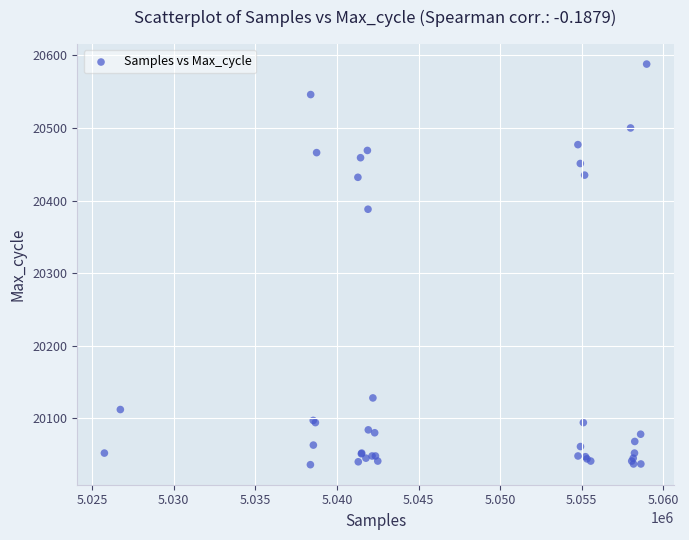

What Y value in the scatter plot is closest to 20312?

20388